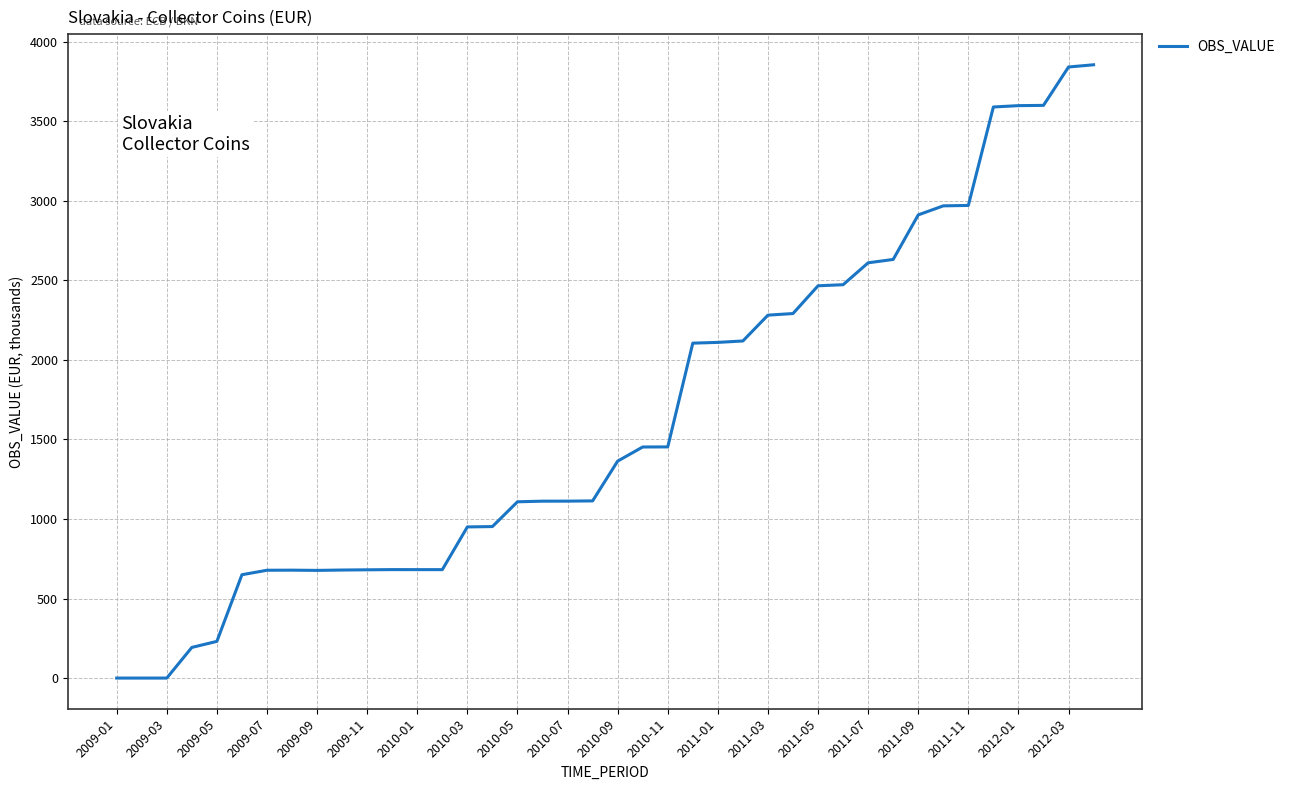

What is the difference between the values at 2011-05 and 2011-03?

184.6